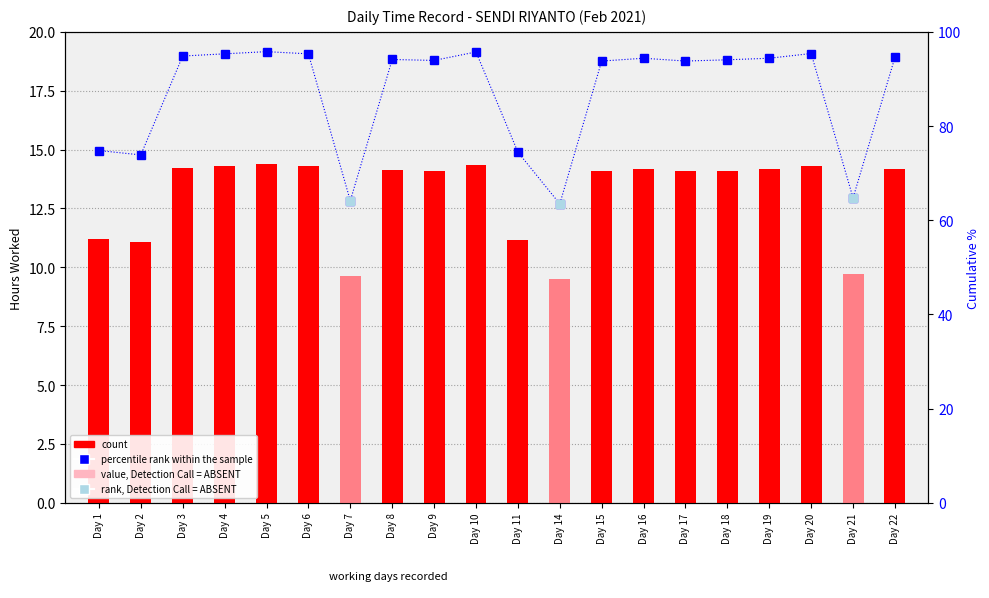

At which label is count closest to 11?

Day 2